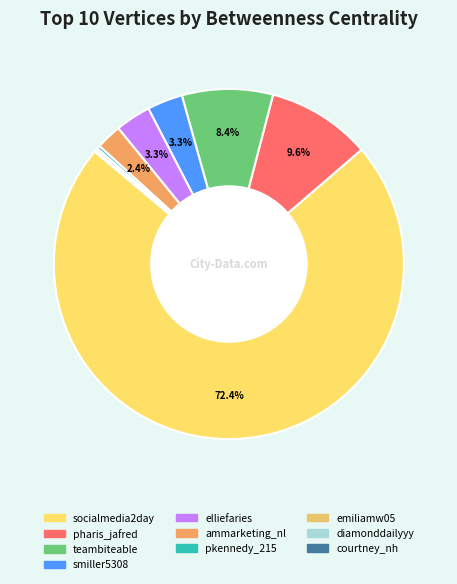

Which category has the biggest portion of the pie?

socialmedia2day